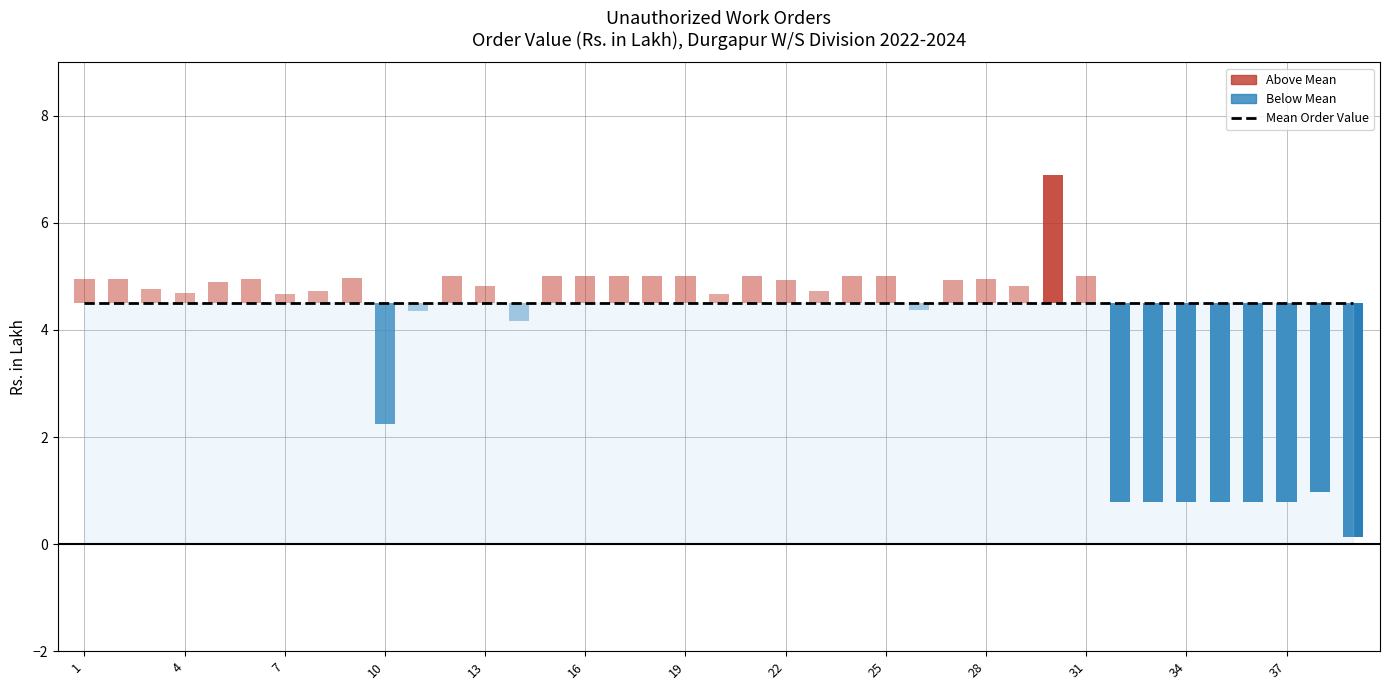

Which series has the largest total across all categories?

Mean Value